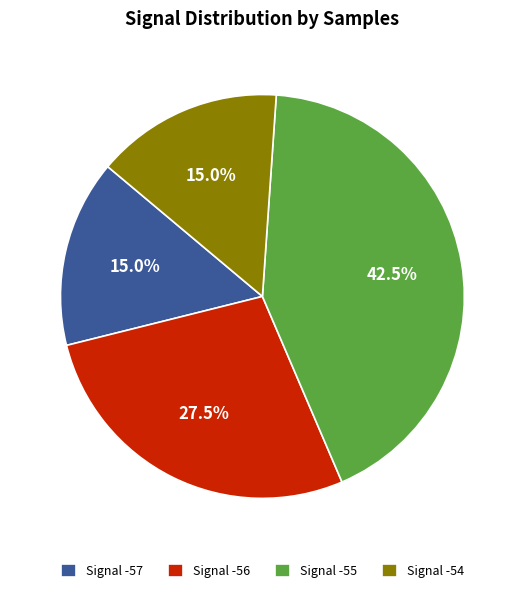

To the nearest percent, what is the average slice percentage?

25%